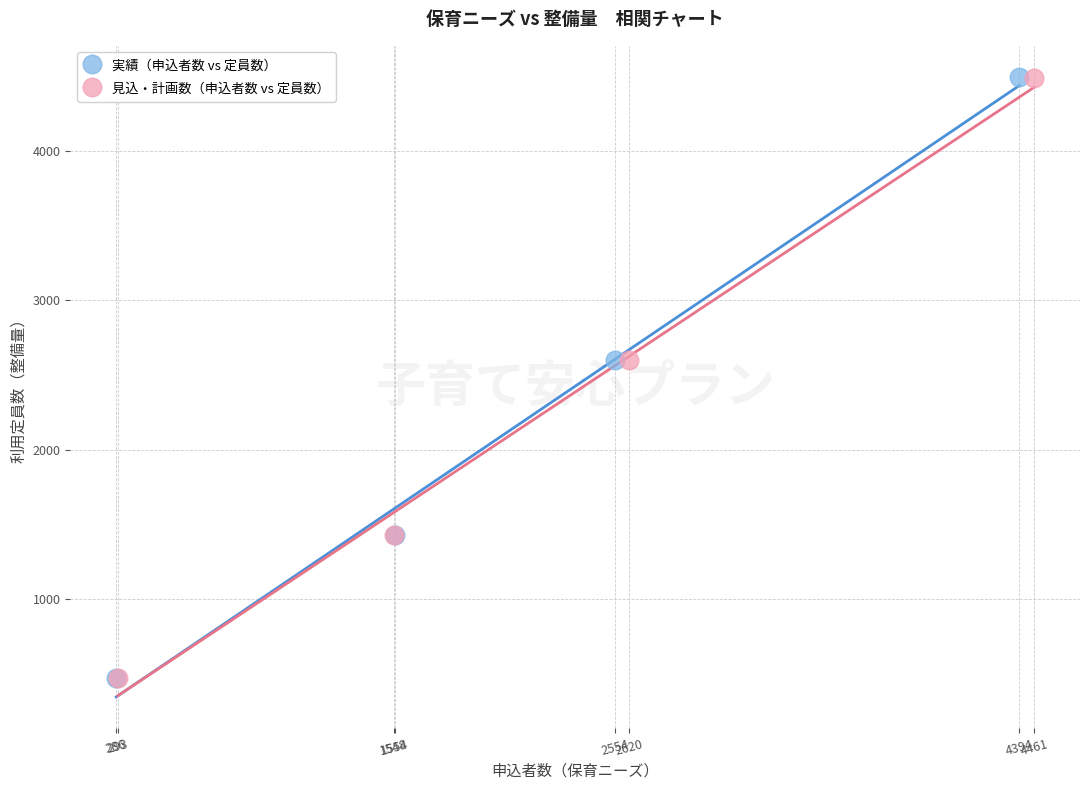

Which series has the largest Y range (max minus min)?

実績（申込者数 vs 定員数）